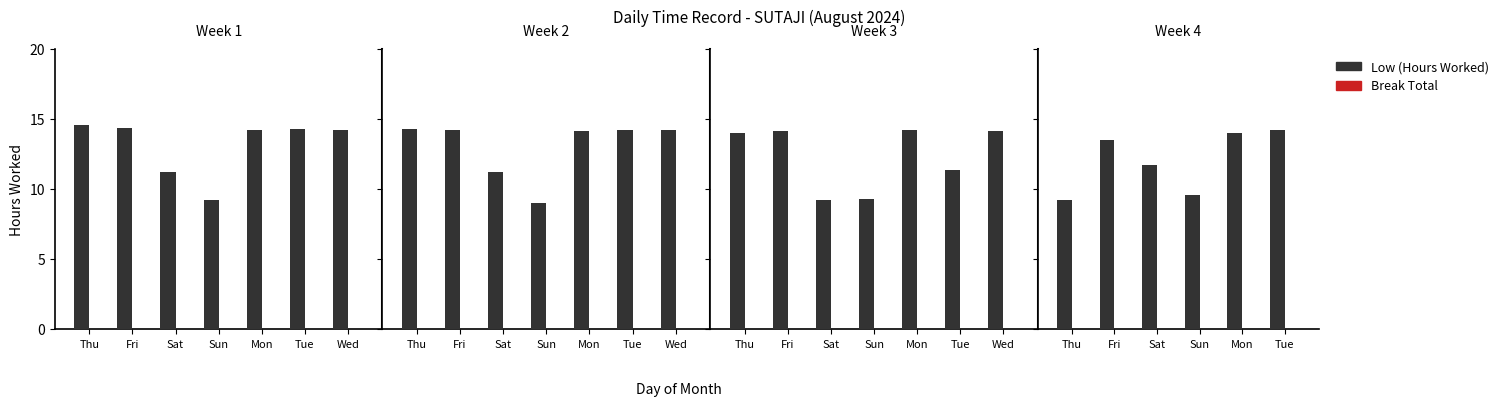

Rank the series by their maximum value, from highest to lowest.

Low (Hours Worked), Break Total